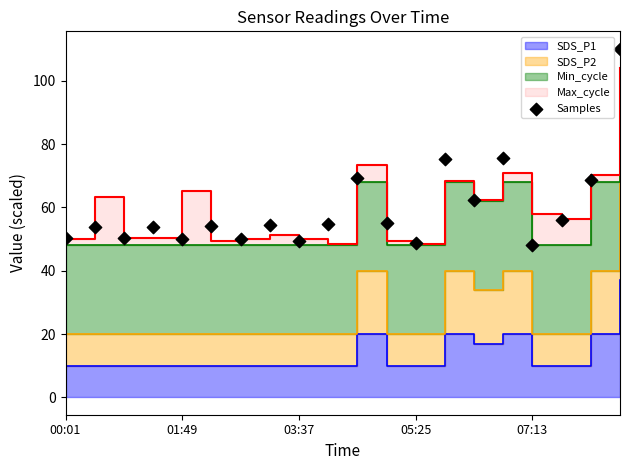

What is the change in value from 05:25 to 10?

+15.4